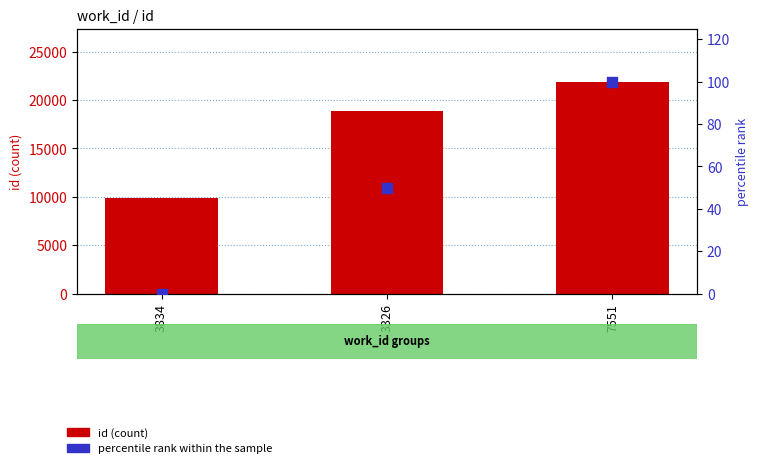

What is the total value across all series at 7551?

22005